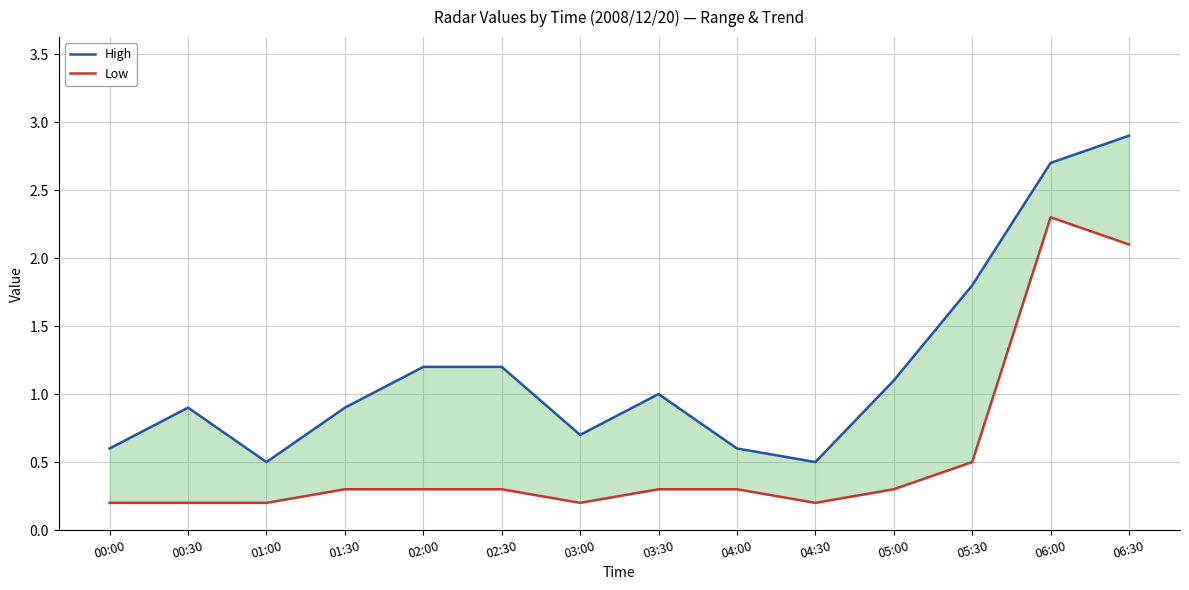

Read the Low value at 00:30.

0.2